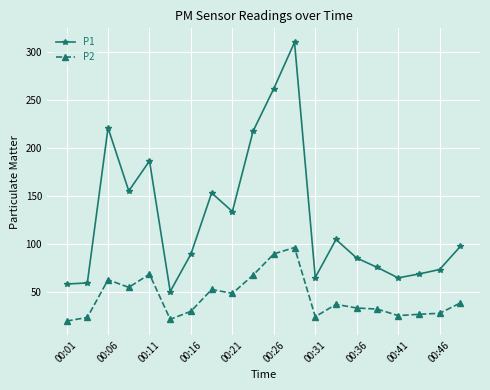

How many lines are shown in the chart?

2